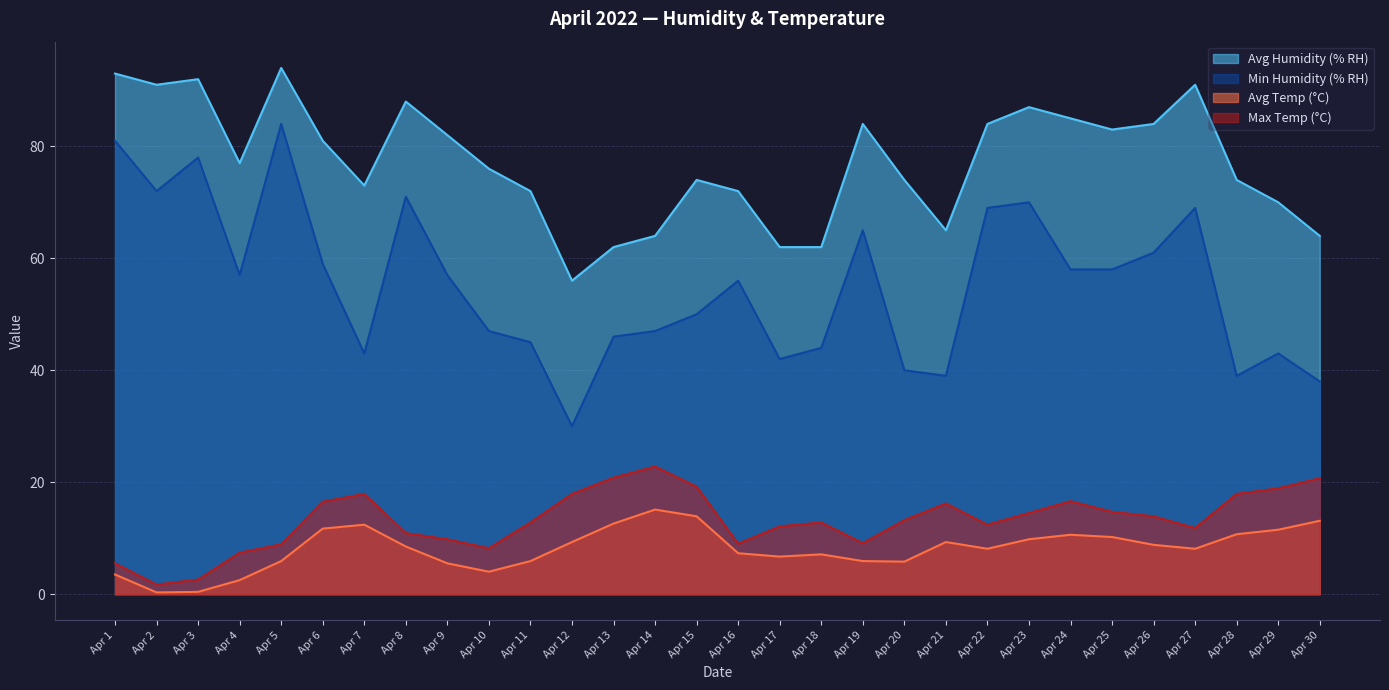

The Min Humidity (% RH) series shows 56.0 at Apr 16. True or false?

True